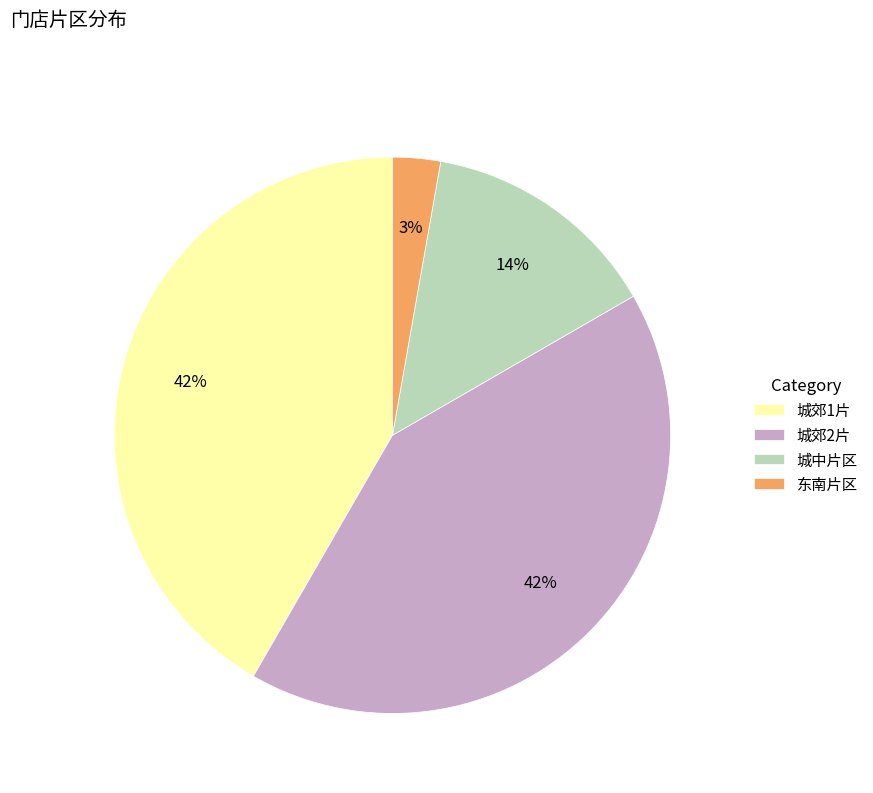

Which category has the smallest portion of the pie?

东南片区